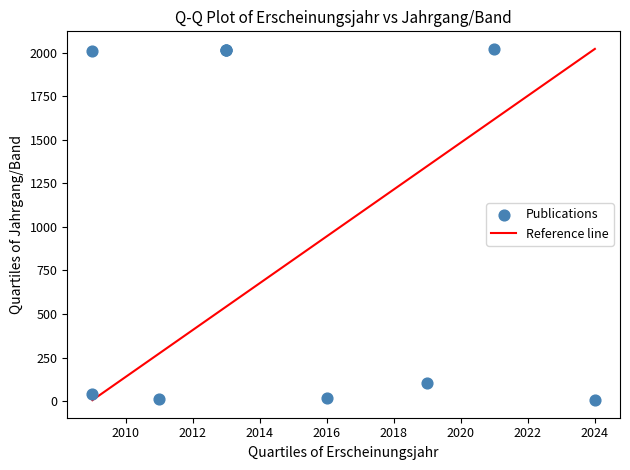

What Y value in the scatter plot is closest to 1013?

105